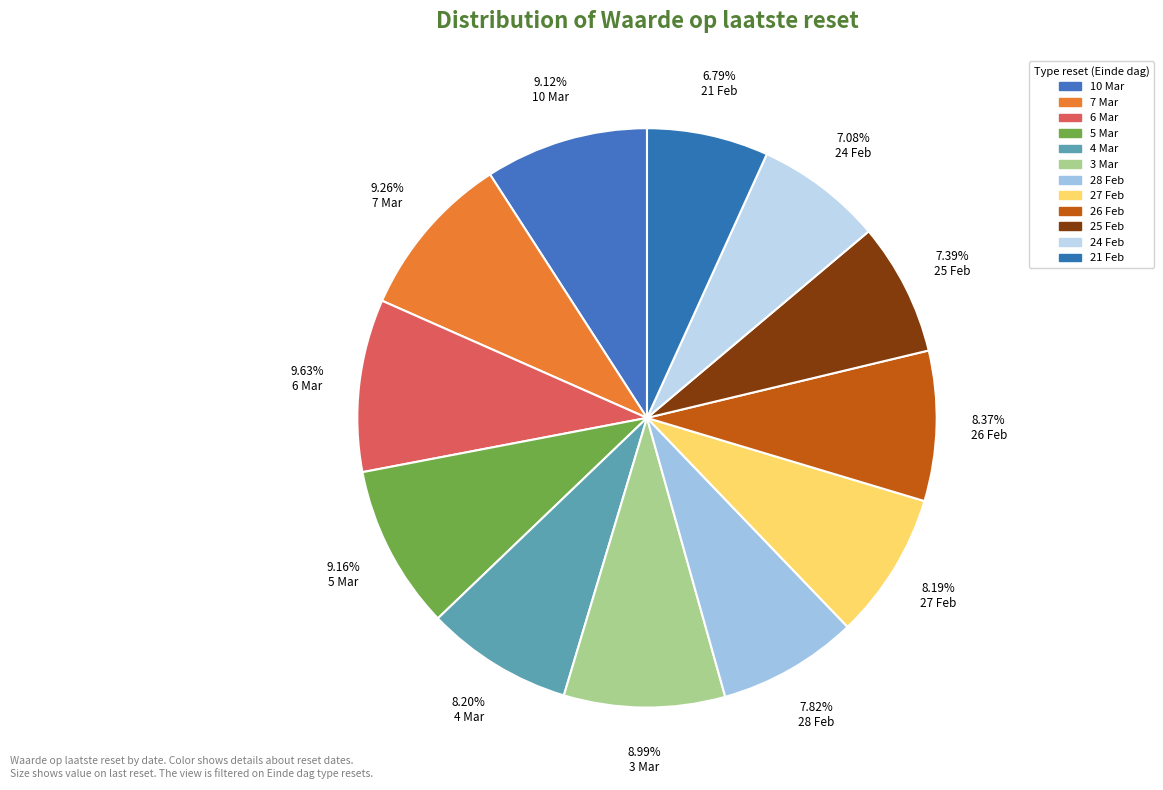

How many segments does this pie chart have?

12